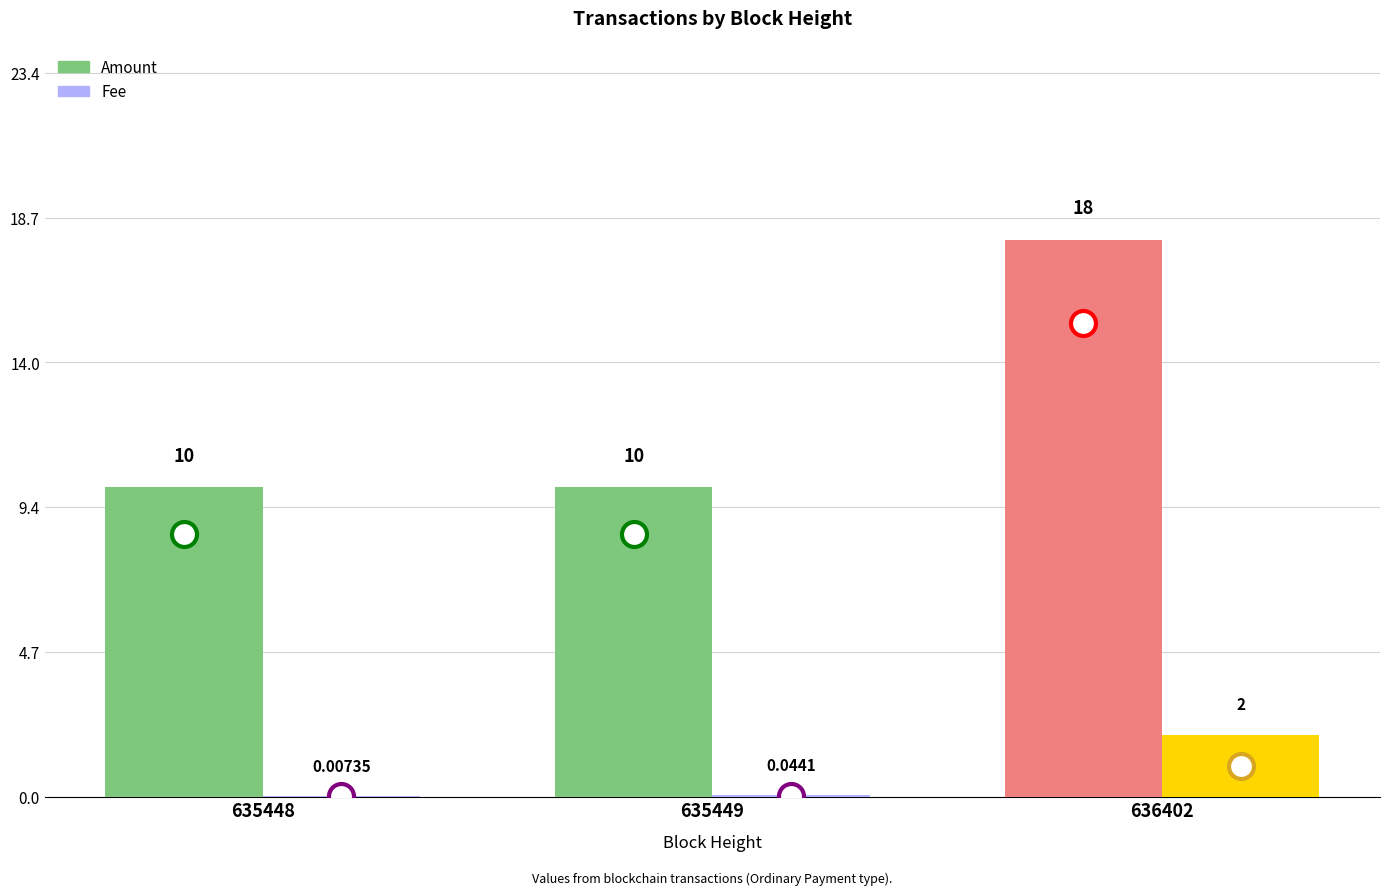

Which label corresponds to the smallest value in the chart?

635448